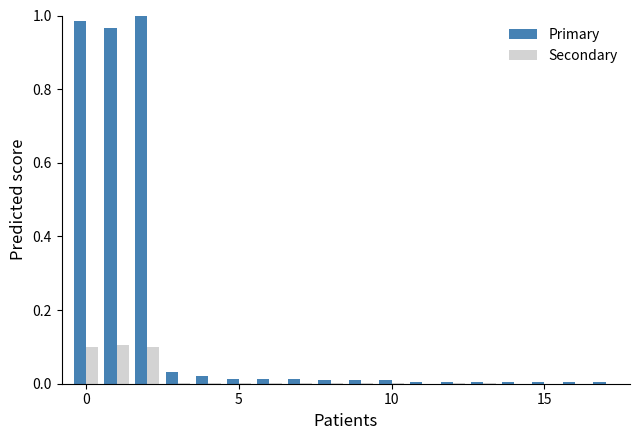

Are the bars grouped side by side (vs. stacked)?

Yes